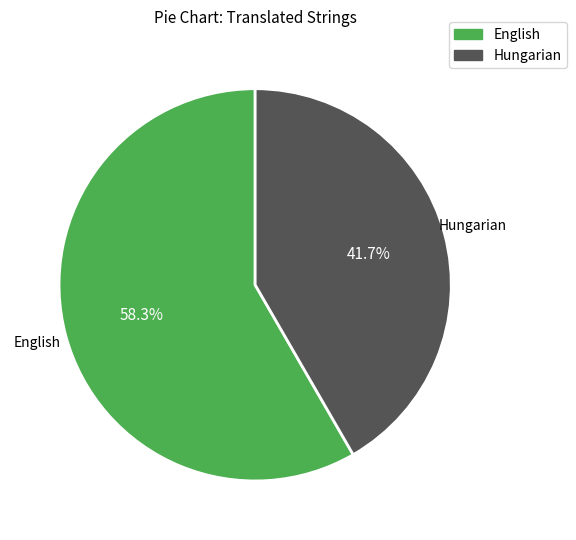

To the nearest percent, what is the difference between the English and Hungarian slice percentages?

17%